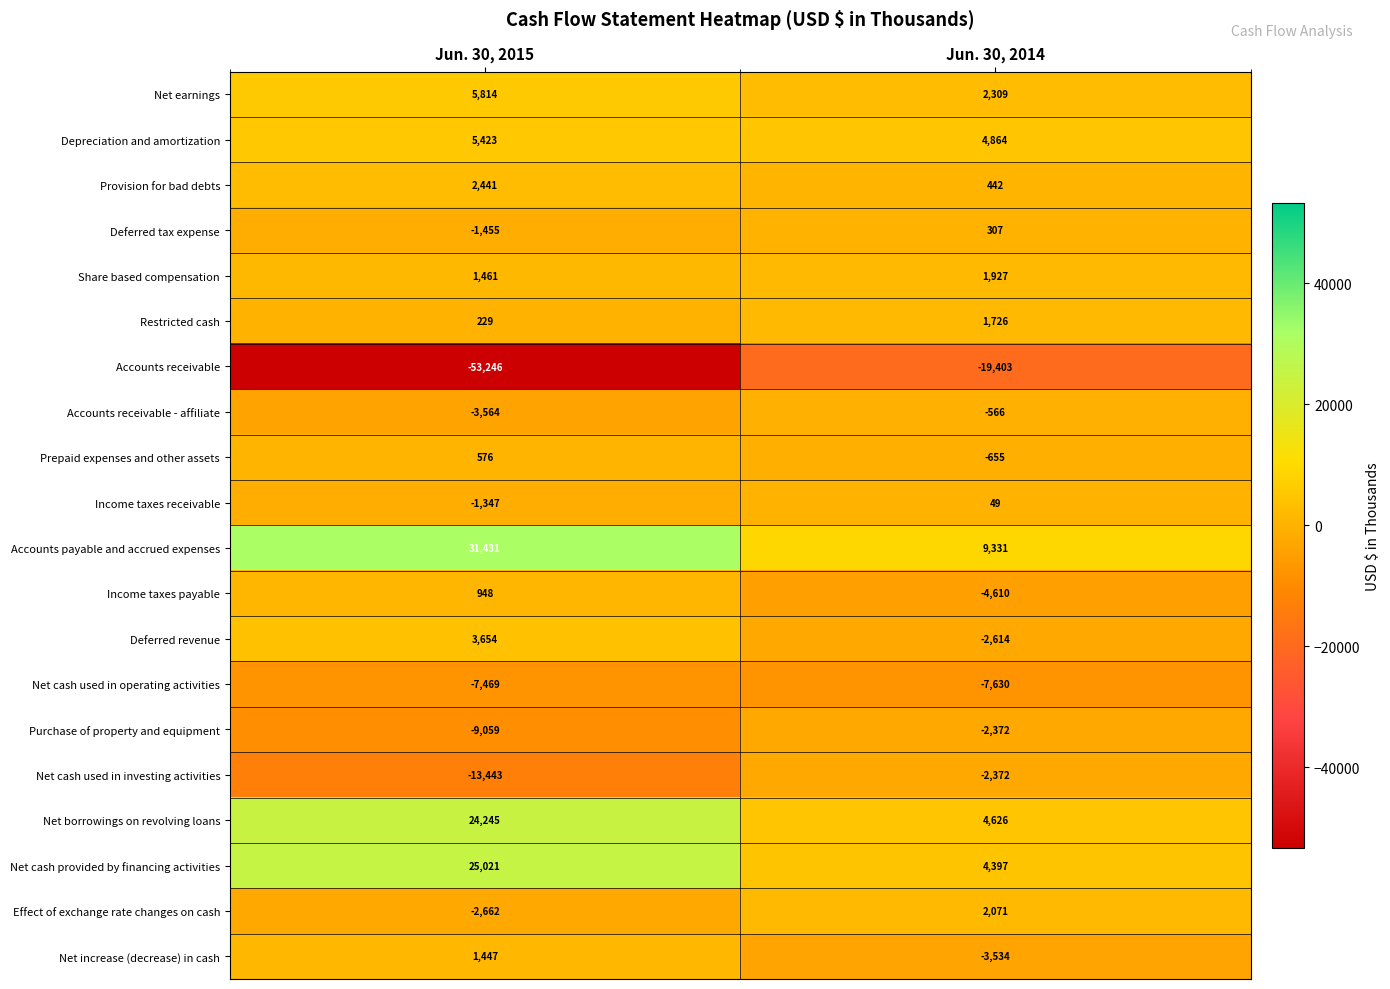

At which category does the chart reach its minimum across all series?

Jun. 30, 2015